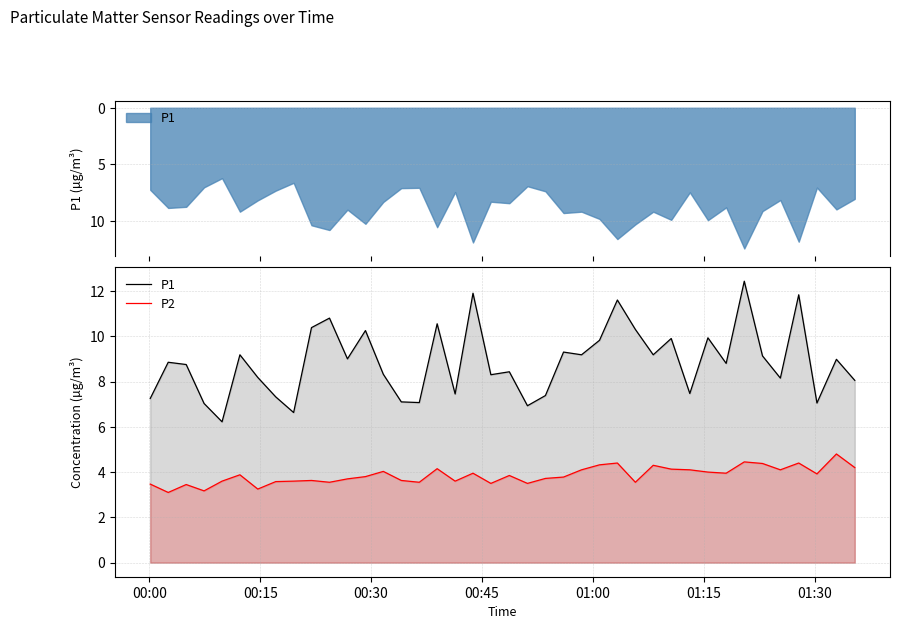

List the series in order of their peak value, highest first.

P1, P2